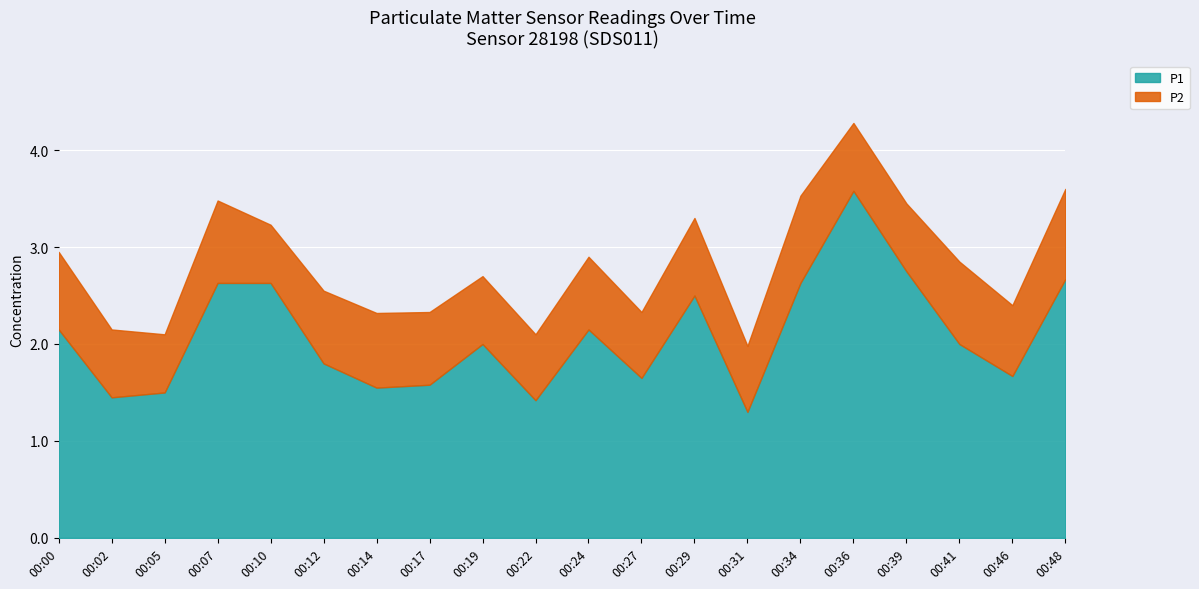

Which category has the highest value across all series?

00:36